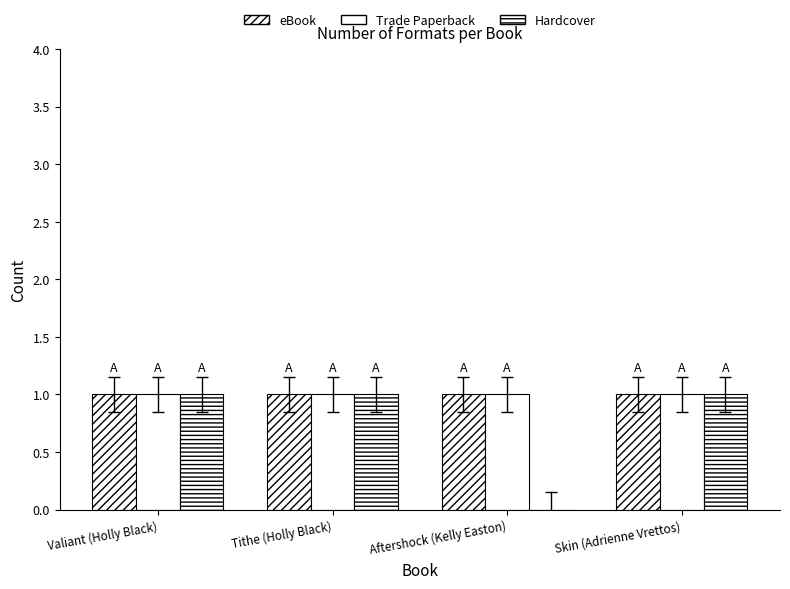

Rank the series by their maximum value, from highest to lowest.

eBook, Trade Paperback, Hardcover